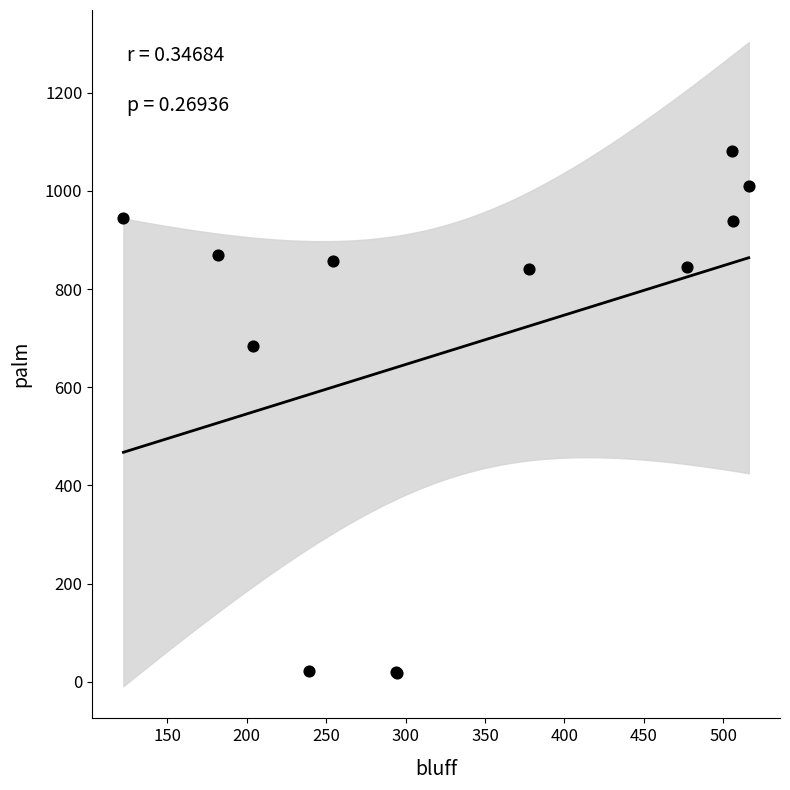

What Y value in the scatter plot is closest to 549?

683.9